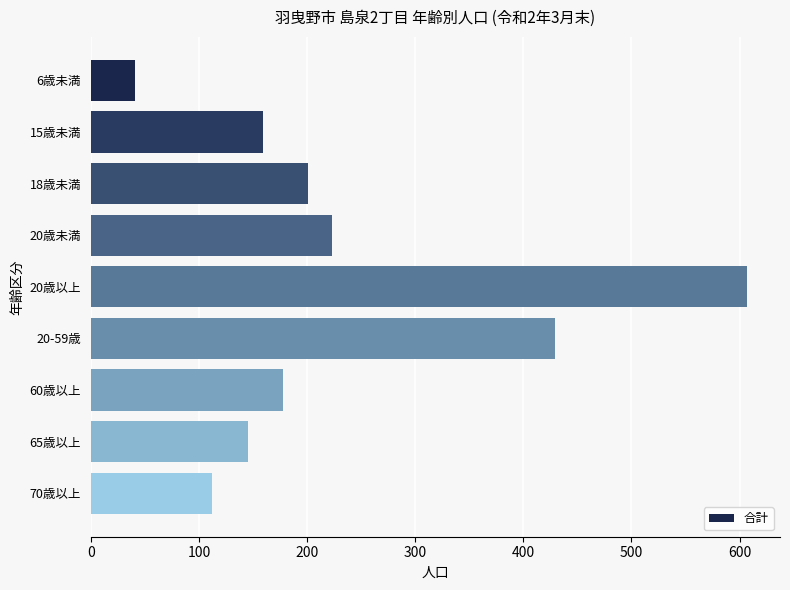

Between 65歳以上 and 20歳以上, which is larger?

20歳以上